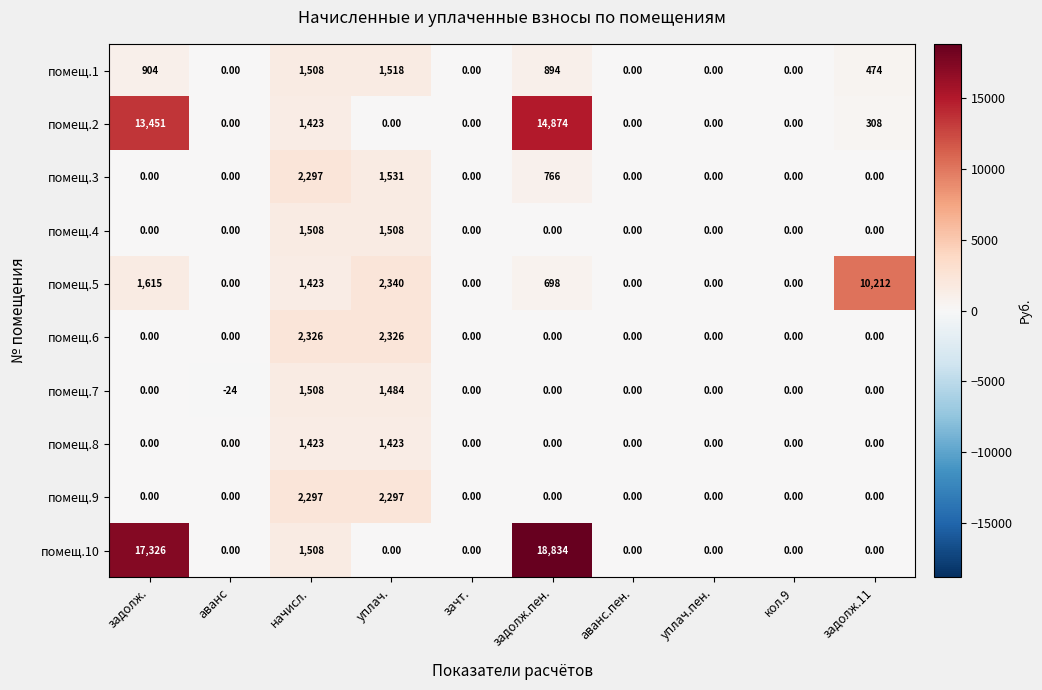

What is the difference between the maximum and minimum values in the помещ.9 series?

2297